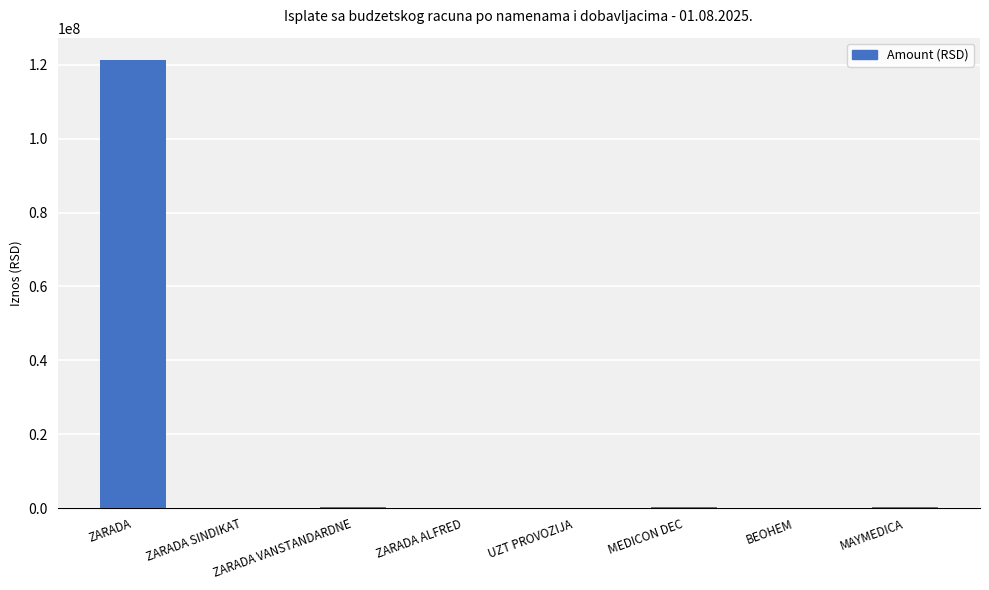

What is the greatest value displayed?

121265511.3